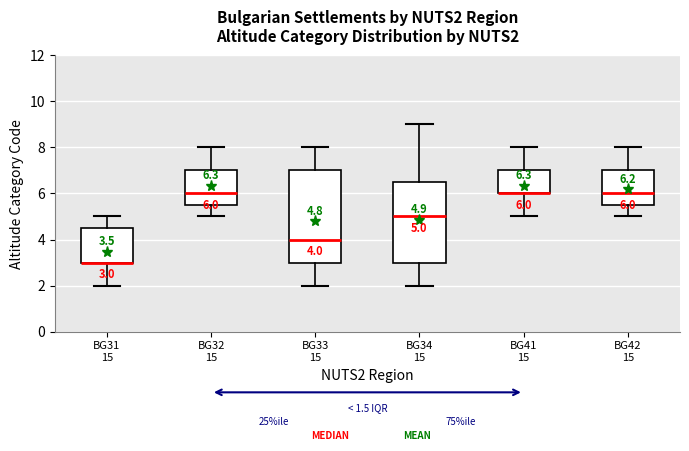

Comparing the boxes themselves (not the whiskers), which one is the tallest?

BG33 15